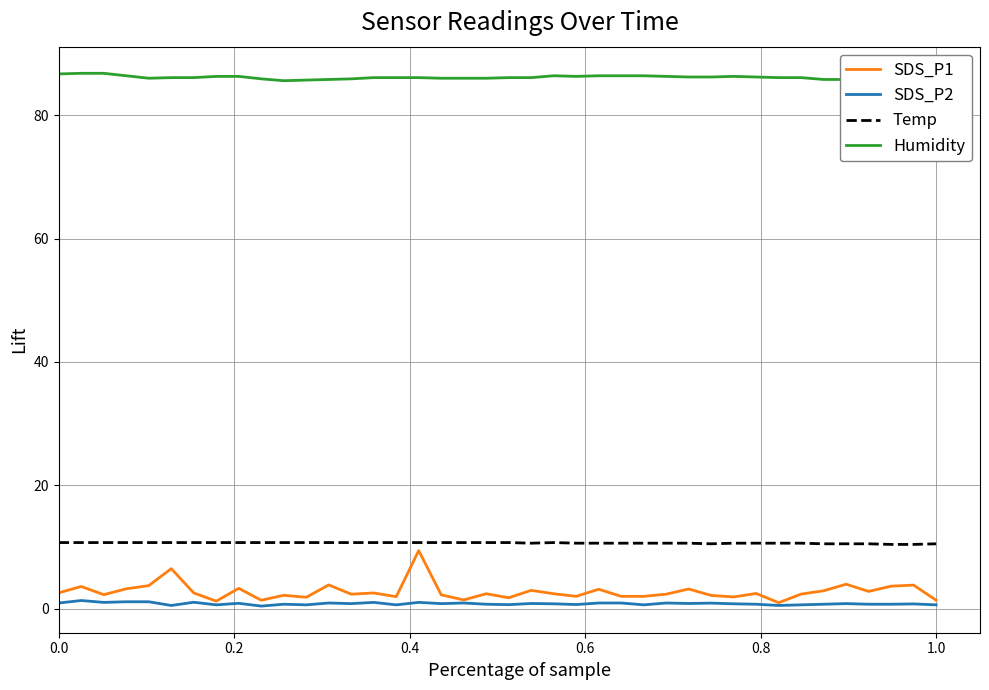

True or false: SDS_P2 has more than 0 interior local peaks.

True